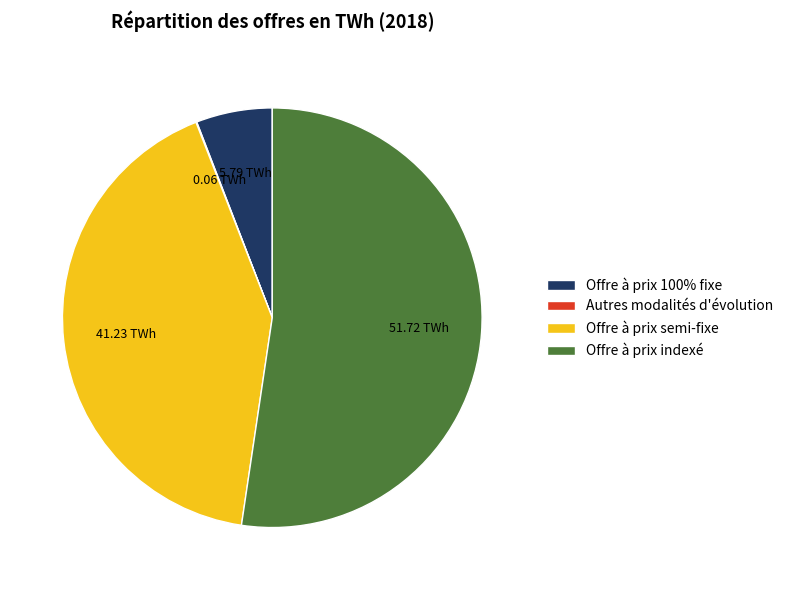

Is there a majority slice in this chart?

Yes